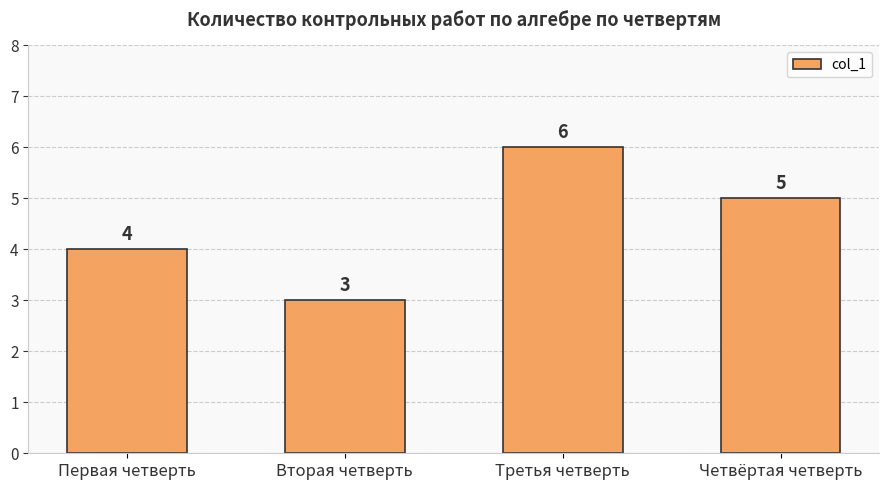

Where is the data nearest to the value 4?

Первая четверть